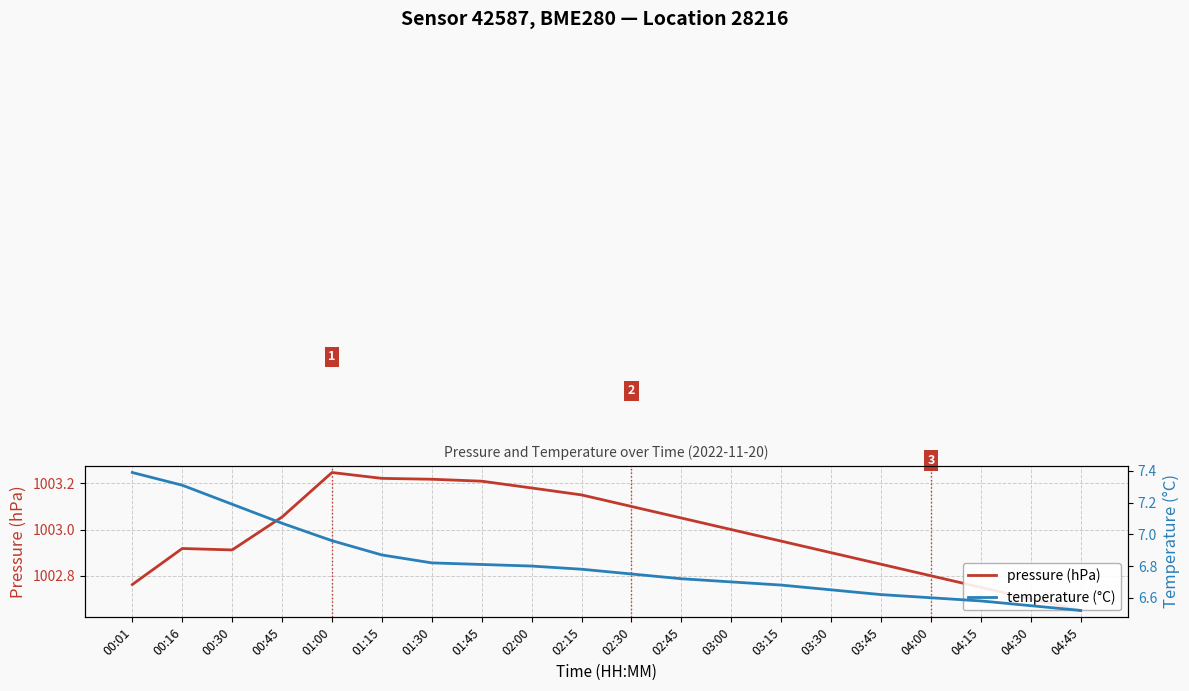

What is the sum of all temperature (°C) values?

136.4